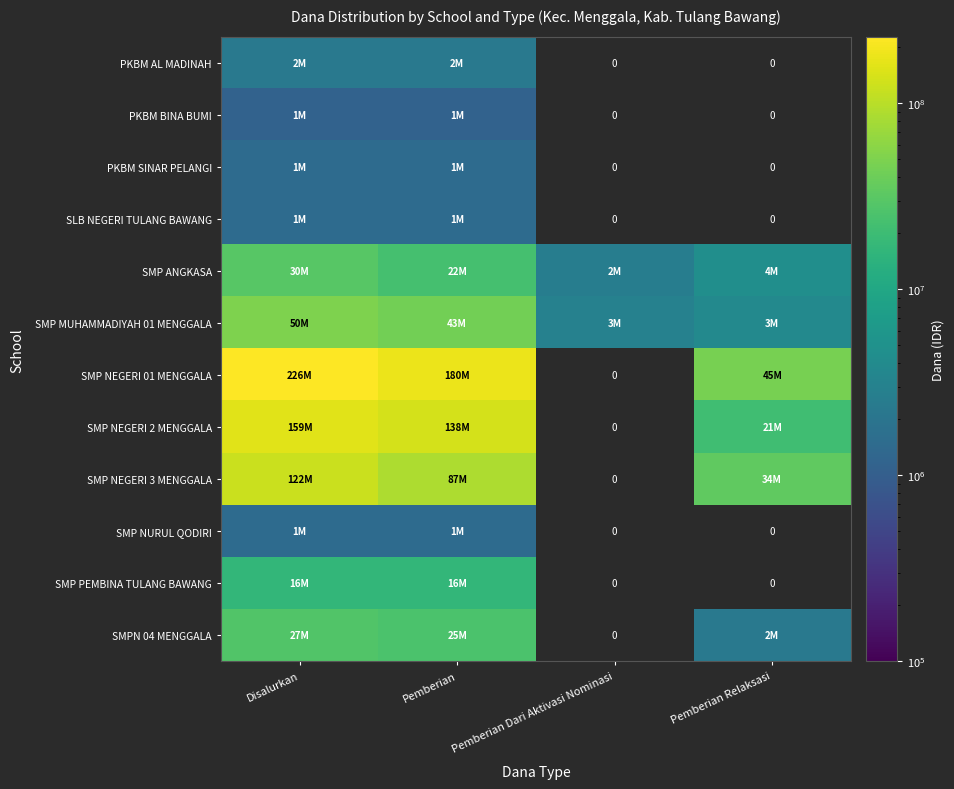

Is it true that SMP NURUL QODIRI equals 1500000.0 at Disalurkan?

True